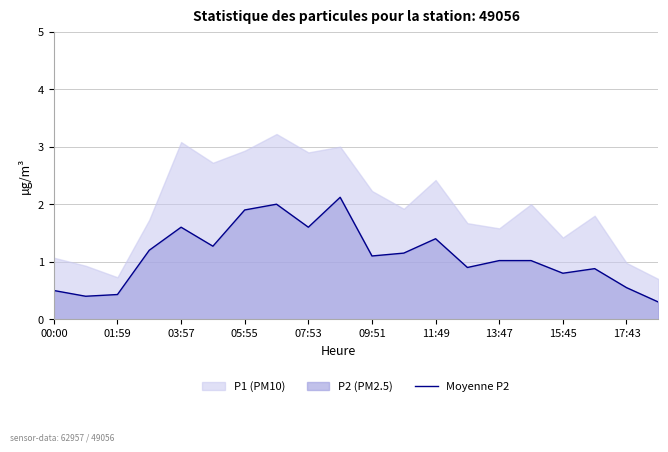

What is the sum of all values?

22.1